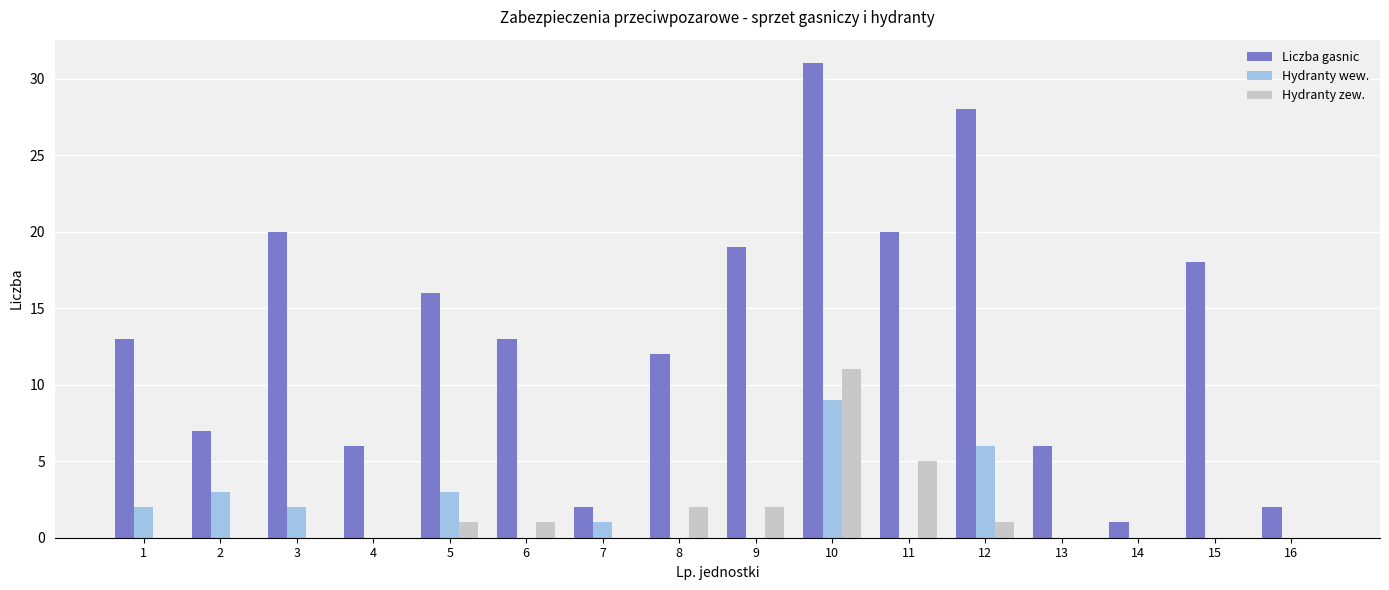

What is the greatest value displayed?

31